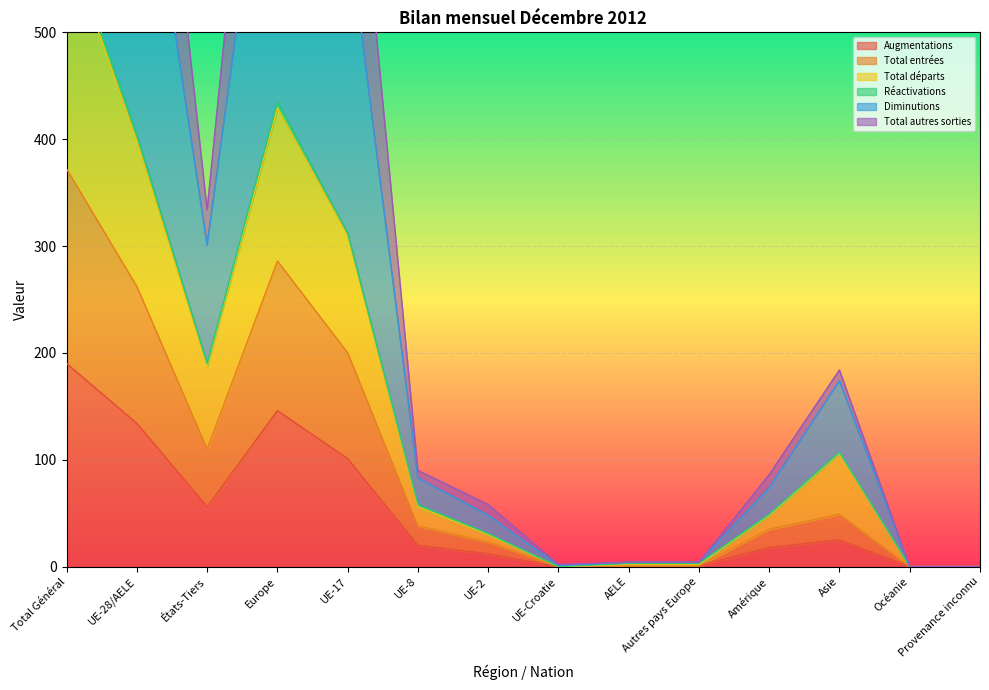

Between UE-28/AELE and Océanie, which is larger?

UE-28/AELE